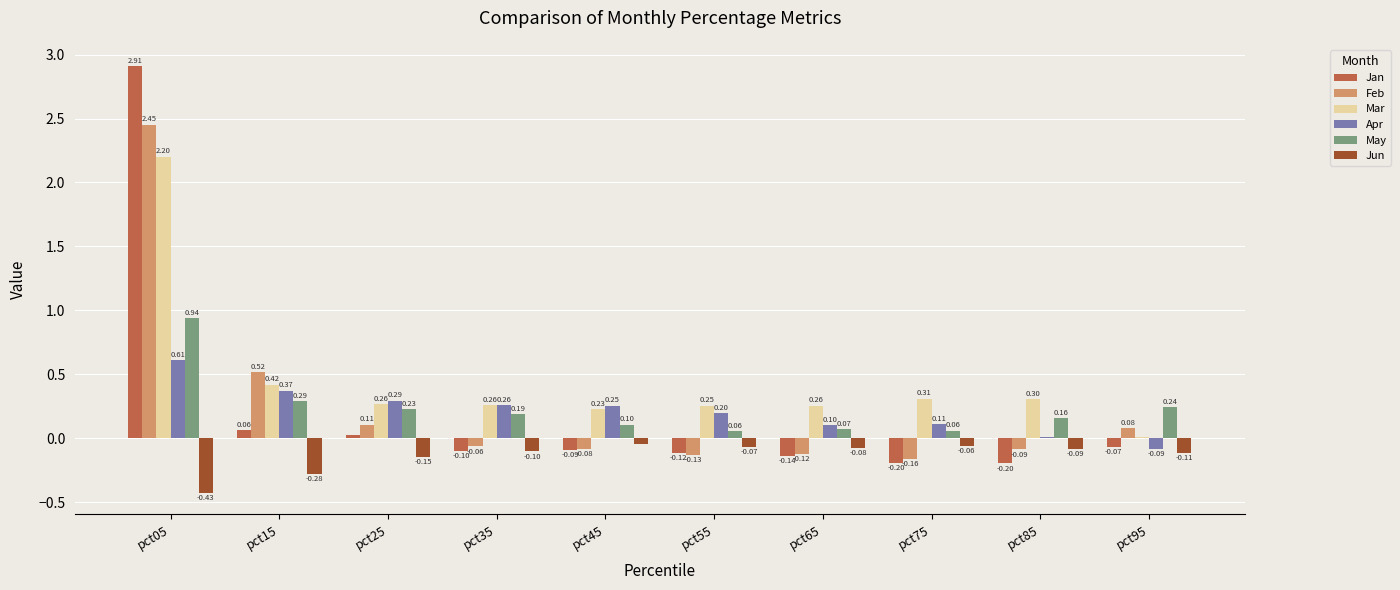

Between pct15 and pct25, which series saw the biggest shift?

Feb